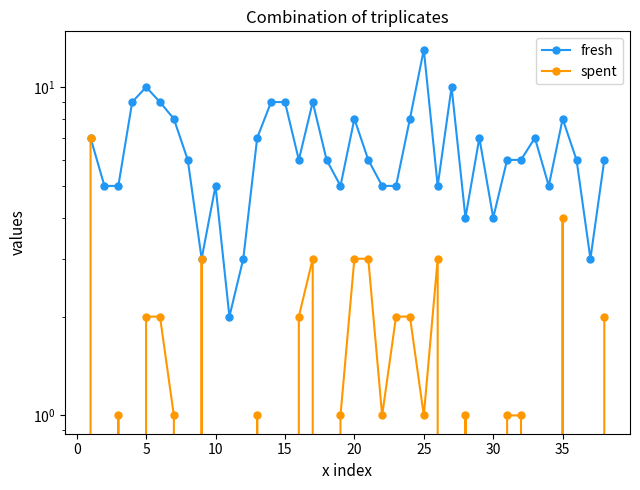

What is the average value of the spent series?

1